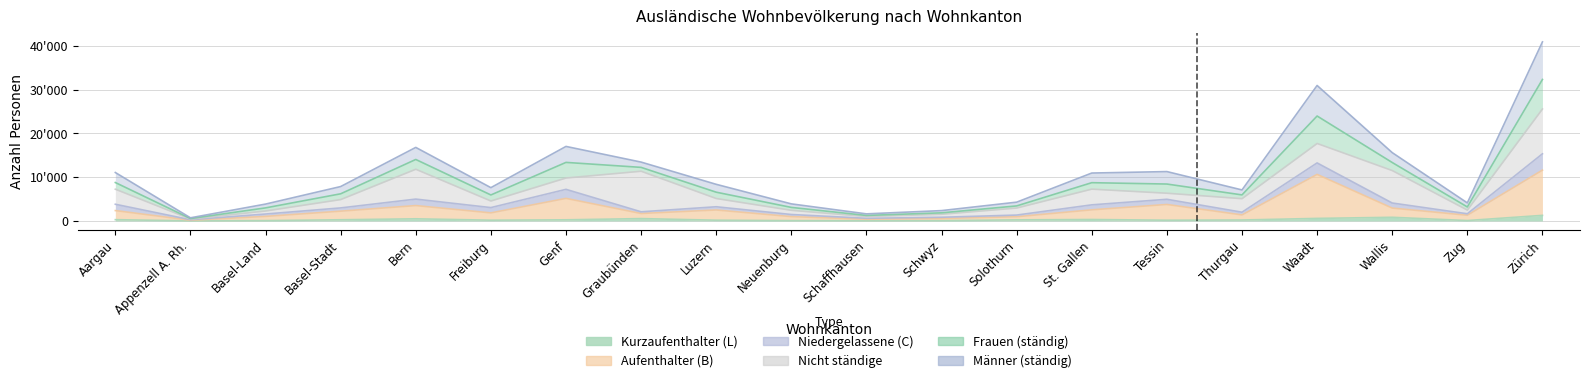

What is the difference between the maximum and second lowest values in the Kurzaufenthalter (L) series?

1226